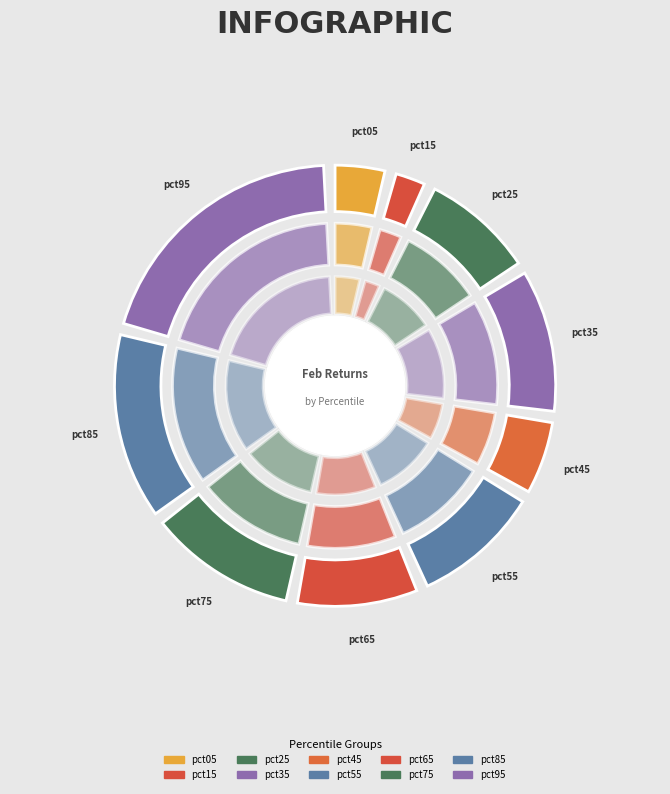

To the nearest percent, what is the combined percentage of pct05 and pct95?

25%